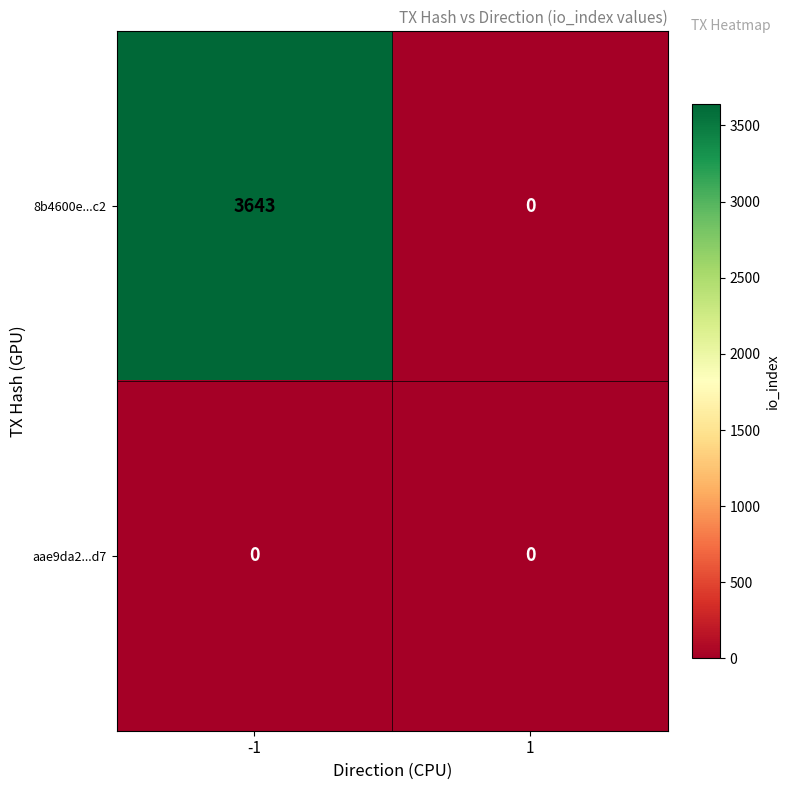

How many data points does each series have?

2